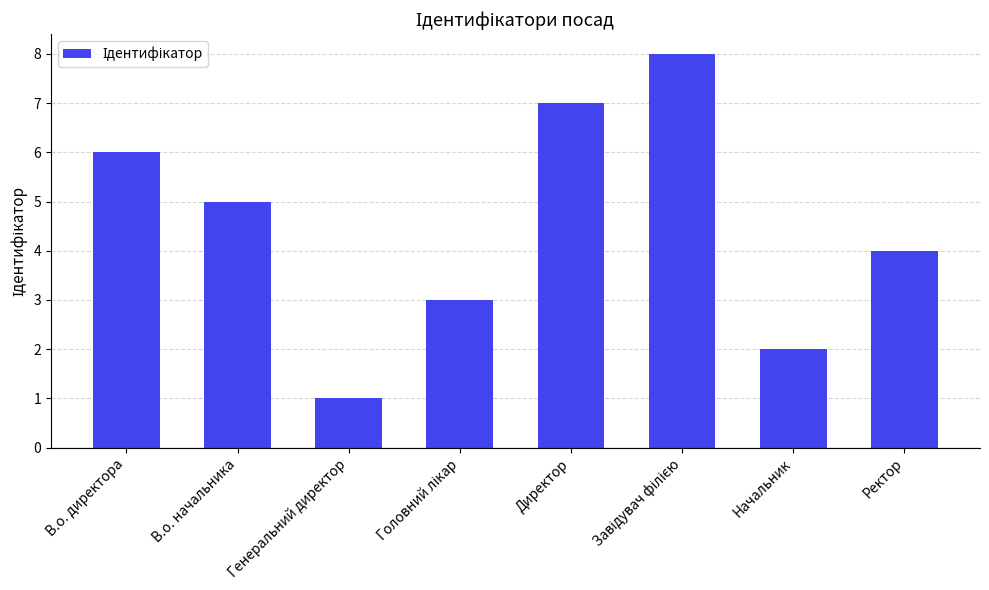

Which category has the lowest value across all series?

Генеральний директор